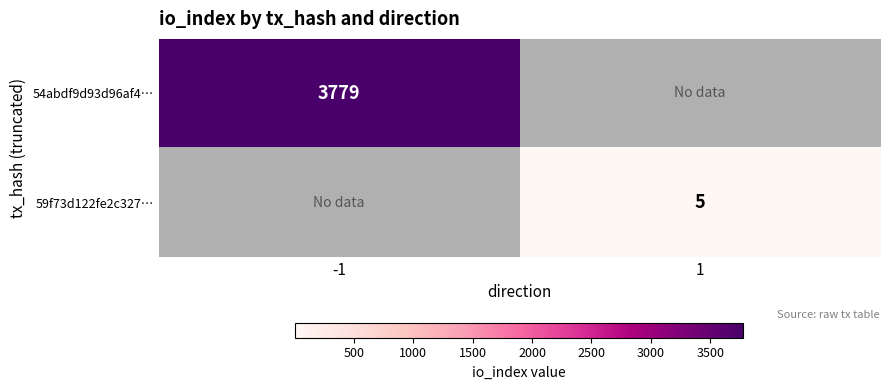

True or false: 59f73d122fe2c327… has a value of 8 at 1.

False